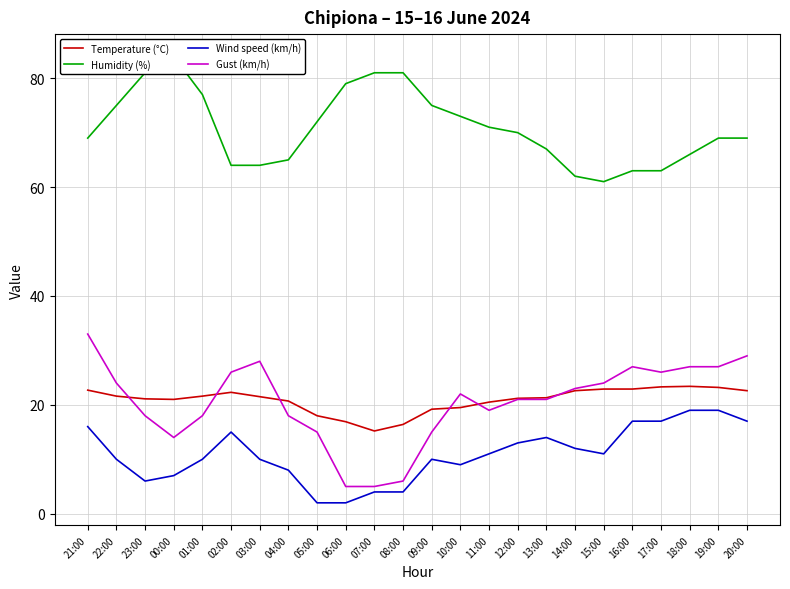

Which has a higher value, 02:00 or 10:00?

02:00